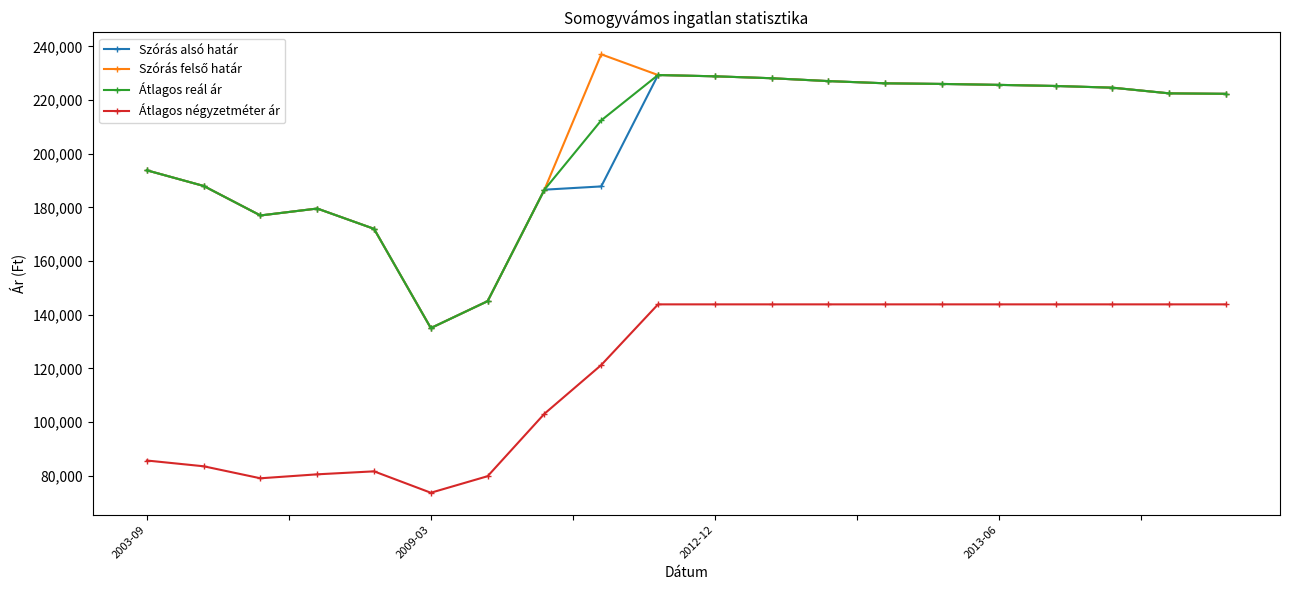

What is the value of the Szórás alsó határ point at the 5th from the left?

172029